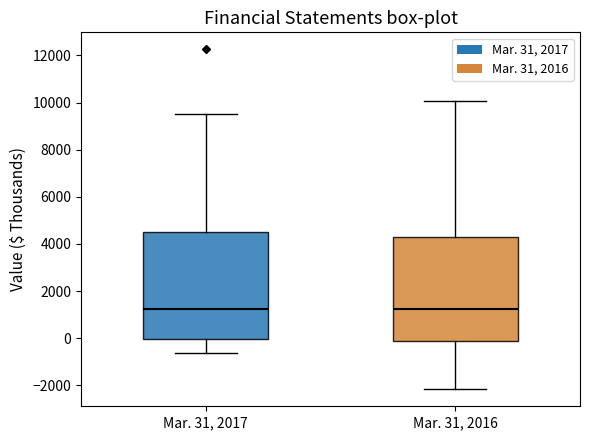

Where does the upper whisker of the box for Mar. 31, 2017 end on the y-axis? The values are not printed on the chart, so give them approximately, as read against the axis.

9600